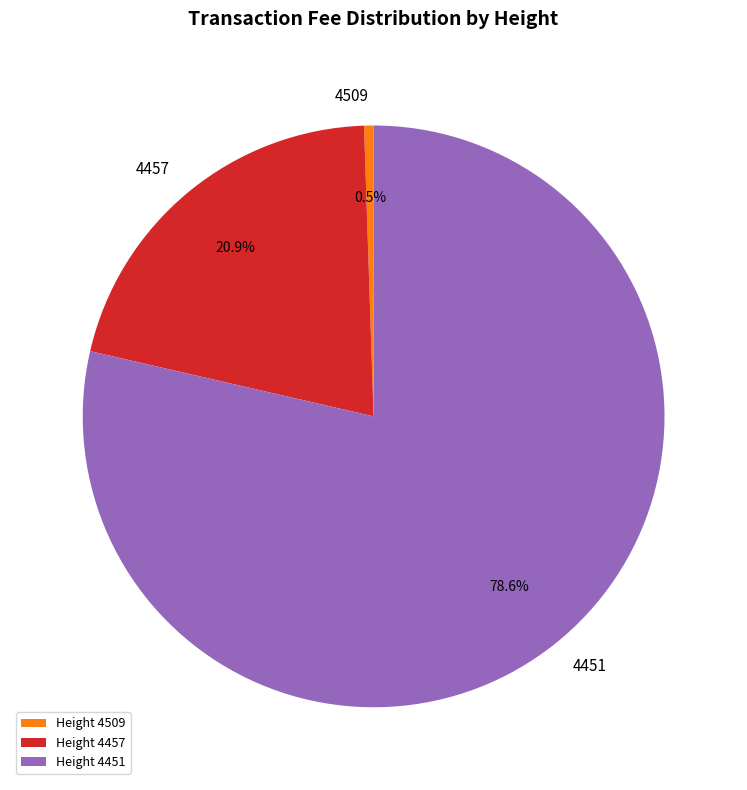

Rank the categories by value from highest to lowest.

4451, 4457, 4509